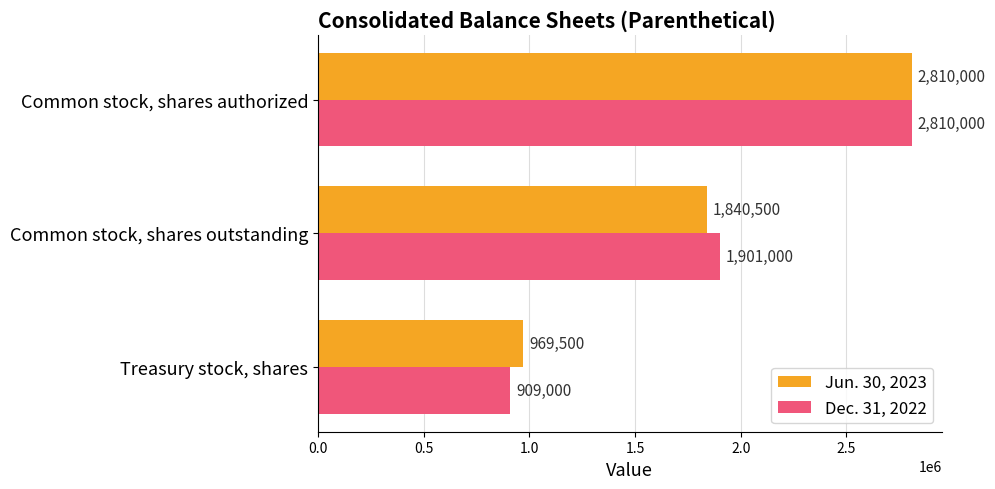

Which series changed the most between Common stock, shares outstanding and Common stock, shares authorized?

Jun. 30, 2023